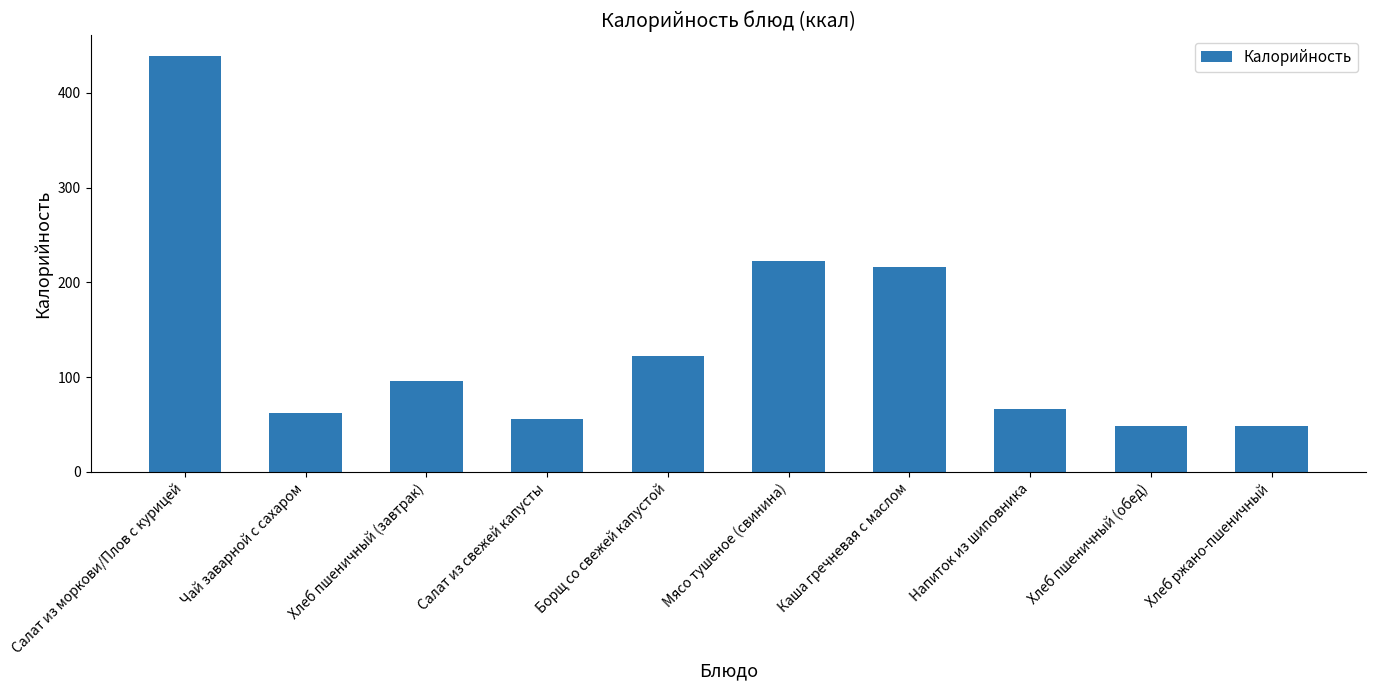

What is the value of the 8th bar from the left?

66.9